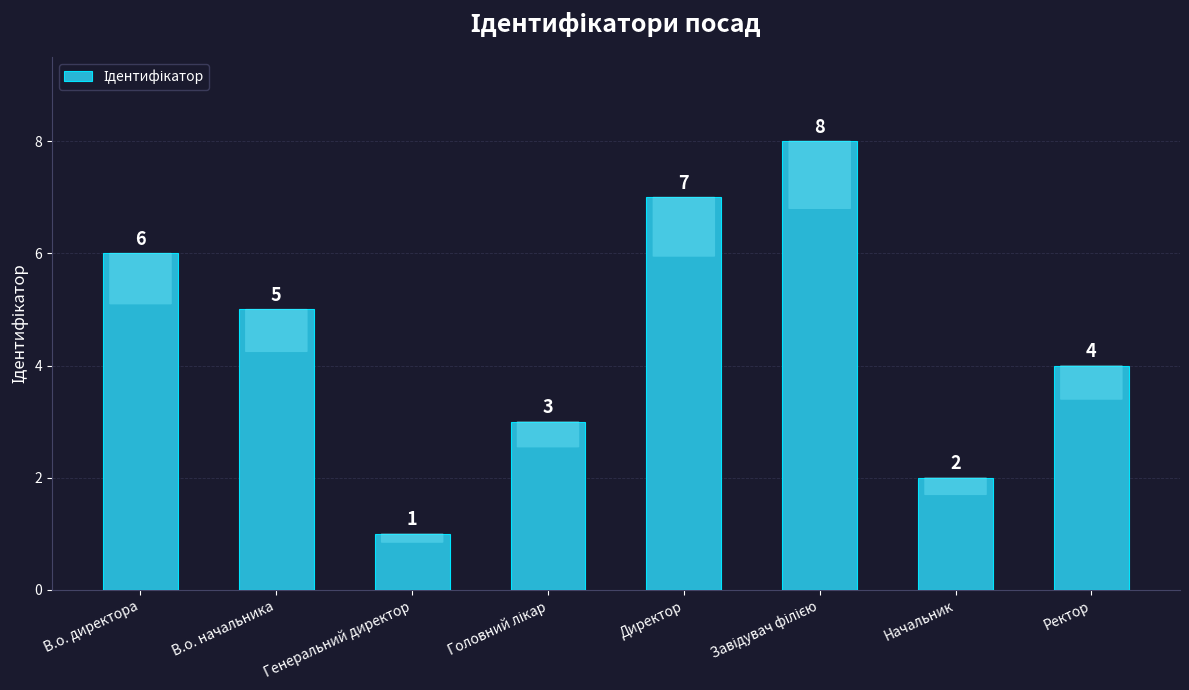

What is the sum of all values?

36